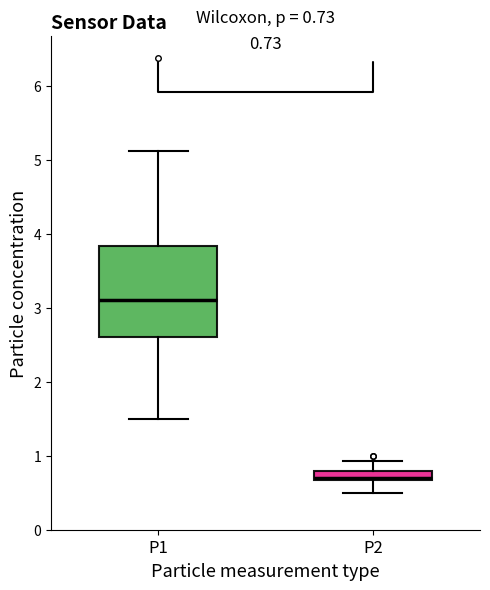

Which box's median line is the highest?

P1